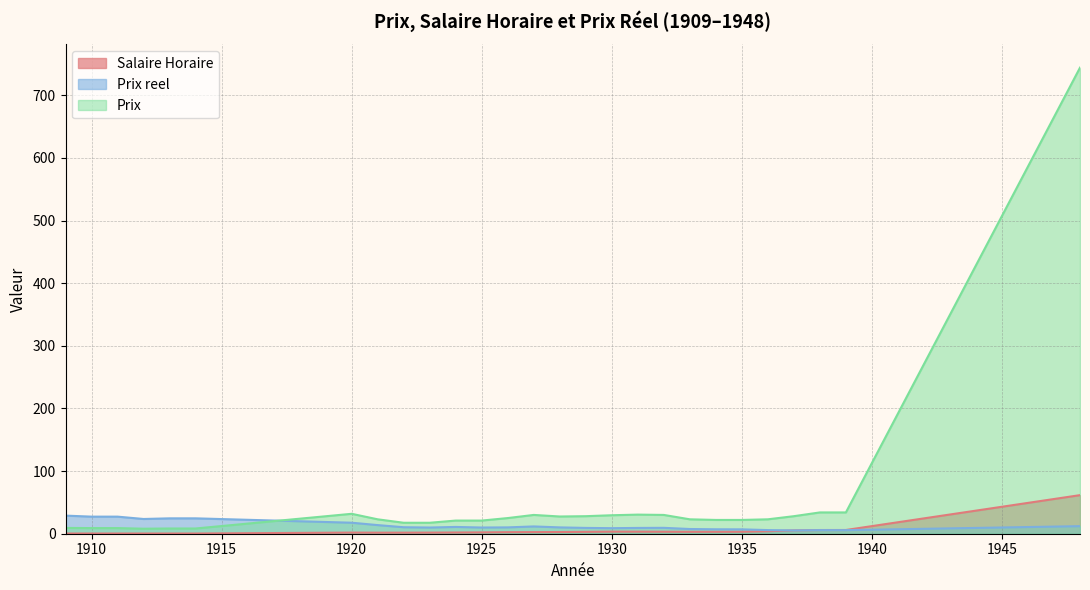

How many values in the Prix reel series are below 10?

13